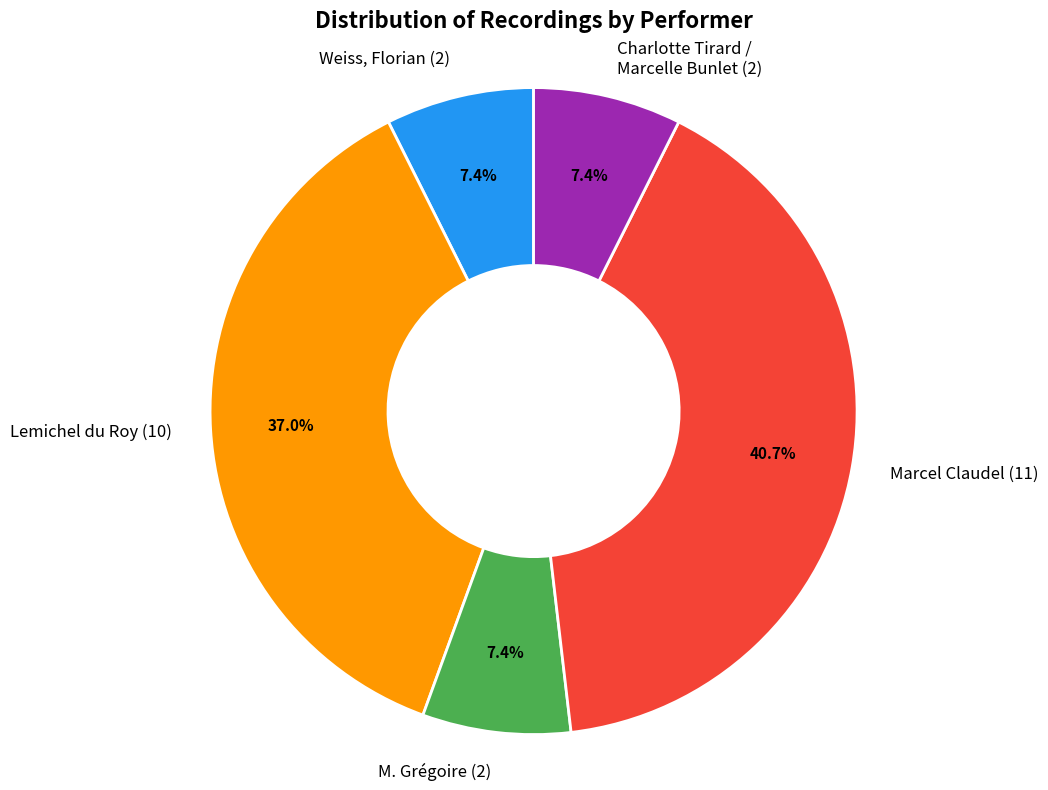

To the nearest percent, what percentage of the pie is Marcel Claudel (11)?

41%